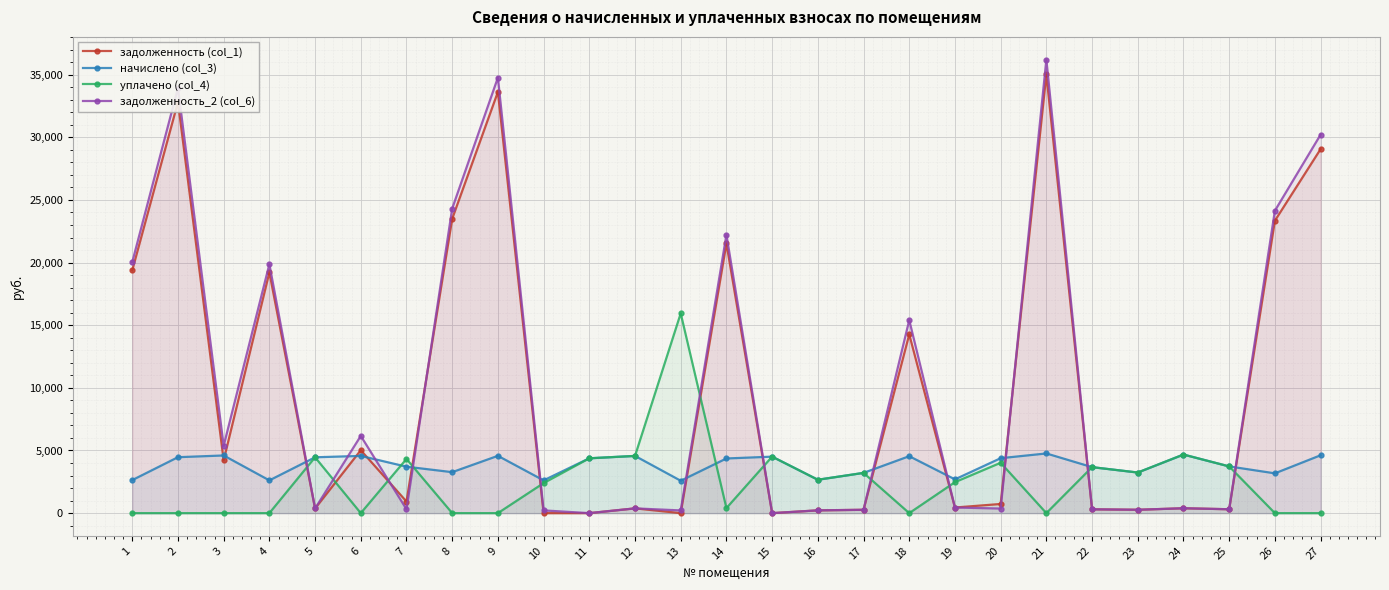

Rank the series by their maximum value, from lowest to highest.

начислено (col_3), уплачено (col_4), задолженность (col_1), задолженность_2 (col_6)